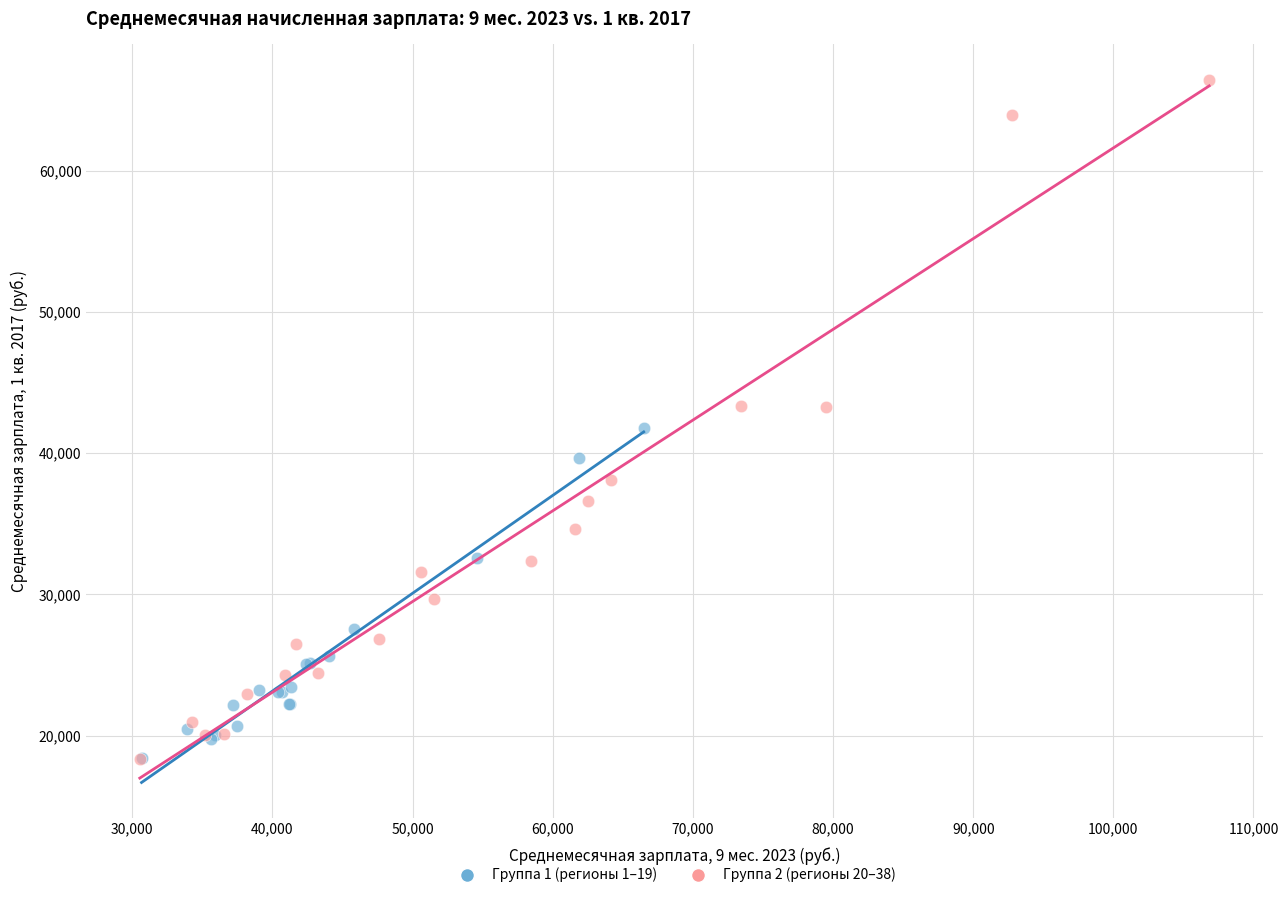

Which series has the widest spread of Y values?

Группа 2 (регионы 20–38)